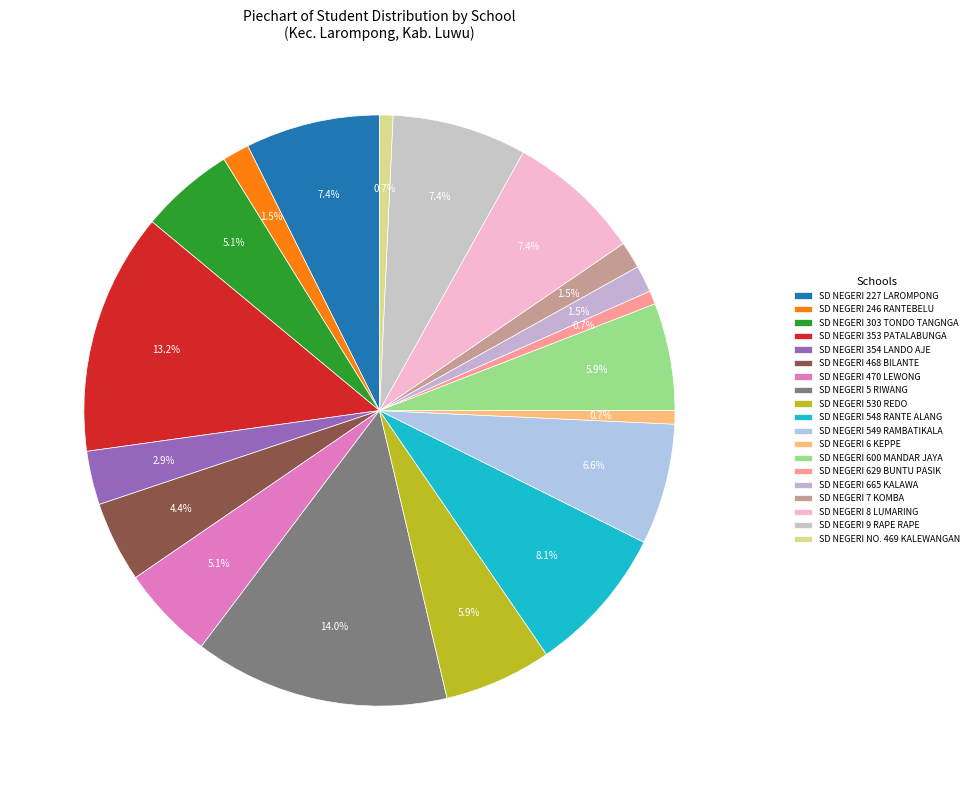

Is there any slice that represents more than half of the pie?

No